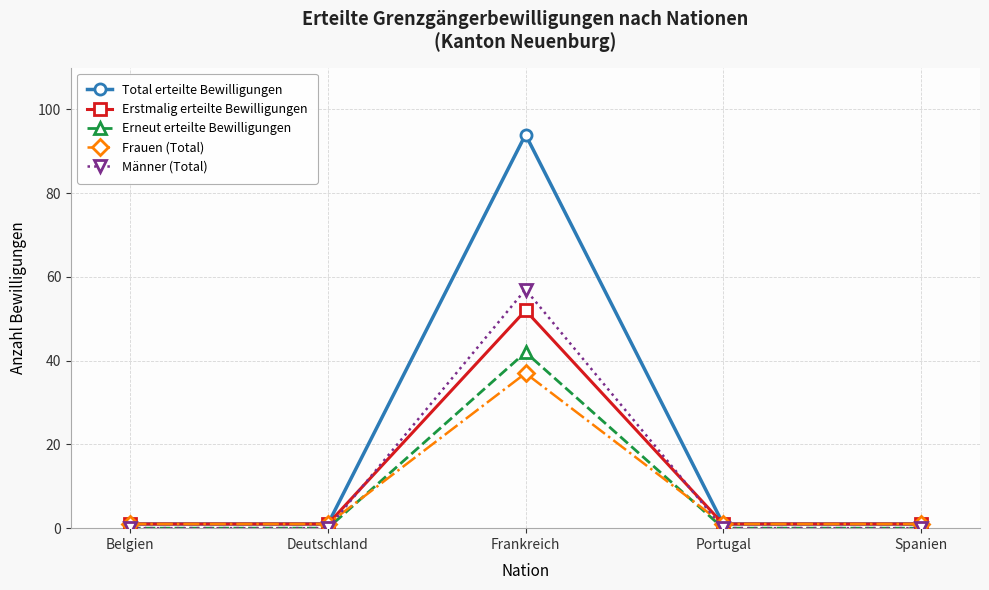

At which label does Frauen (Total) reach its peak?

Frankreich